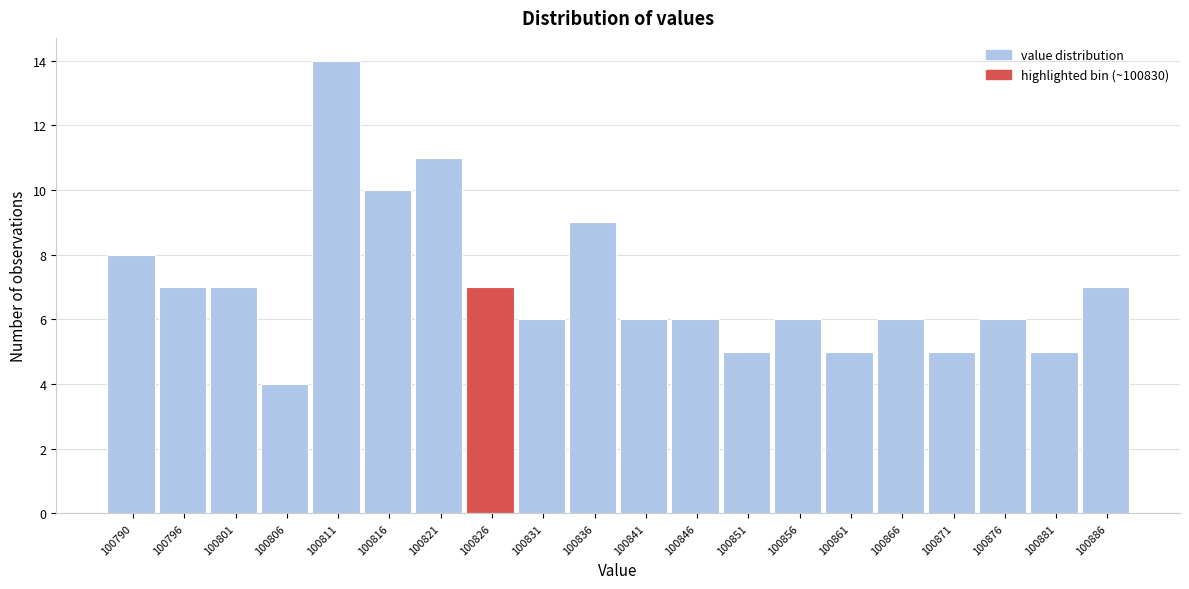

Reading right to left, extract all data points from this chart.

100886=7	100881=5	100876=6	100871=5	100866=6	100861=5	100856=6	100851=5	100846=6	100841=6	100836=9	100831=6	100826=7	100821=11	100816=10	100811=14	100806=4	100801=7	100796=7	100790=8